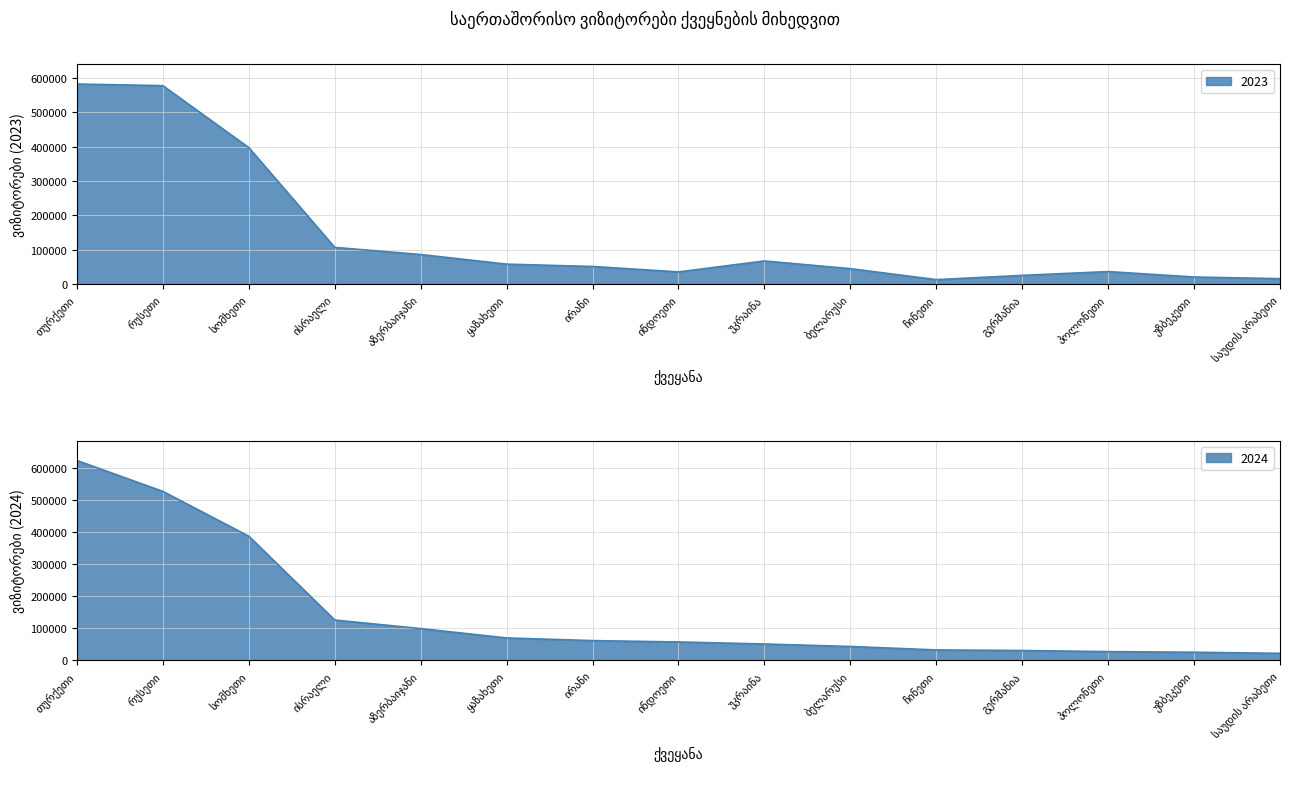

True or false: 2023 has more than 1 points higher than both neighbors.

True